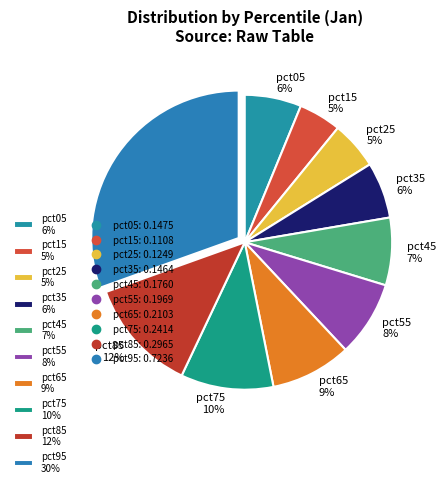

What percentage is the pct75 10% slice, to the nearest percent?

10%